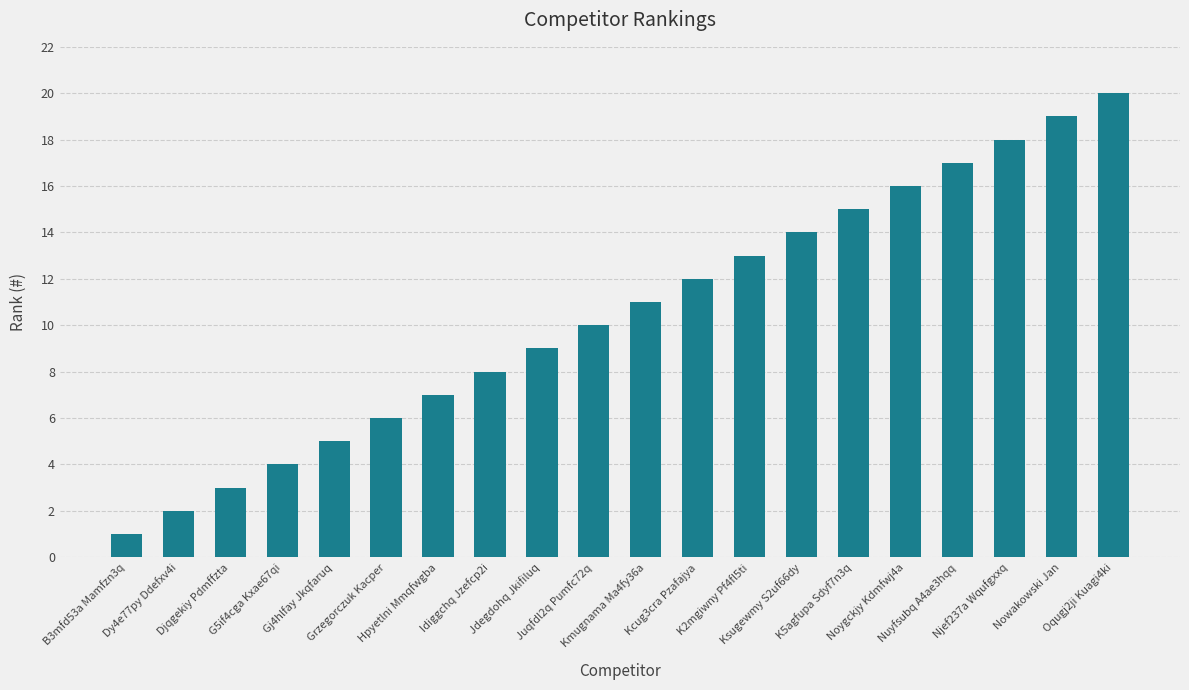

What position from the left is Oqugj2ji Kuagi4ki?

20